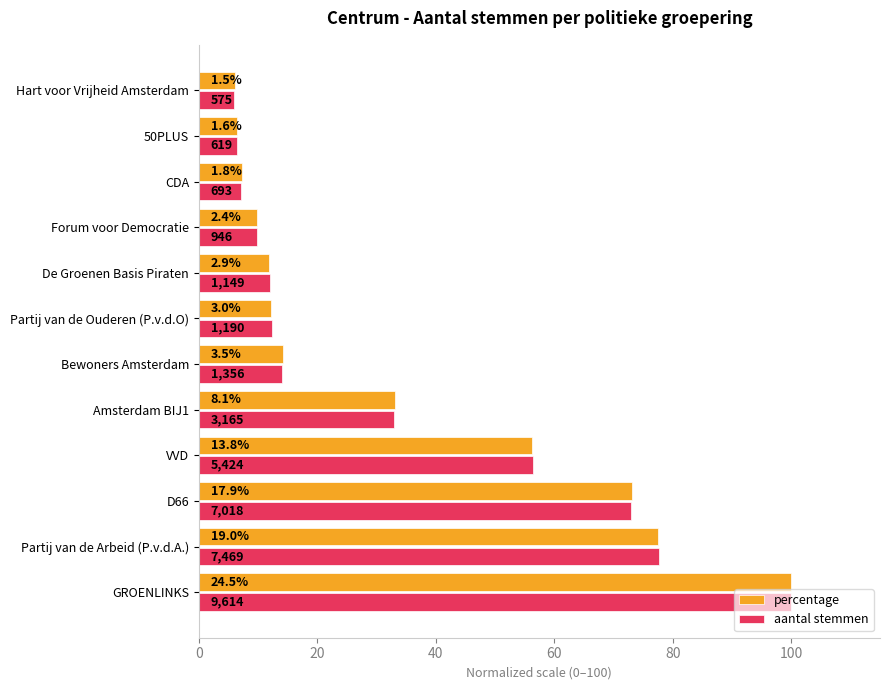

What are all the series names shown in the legend?

percentage, aantal stemmen